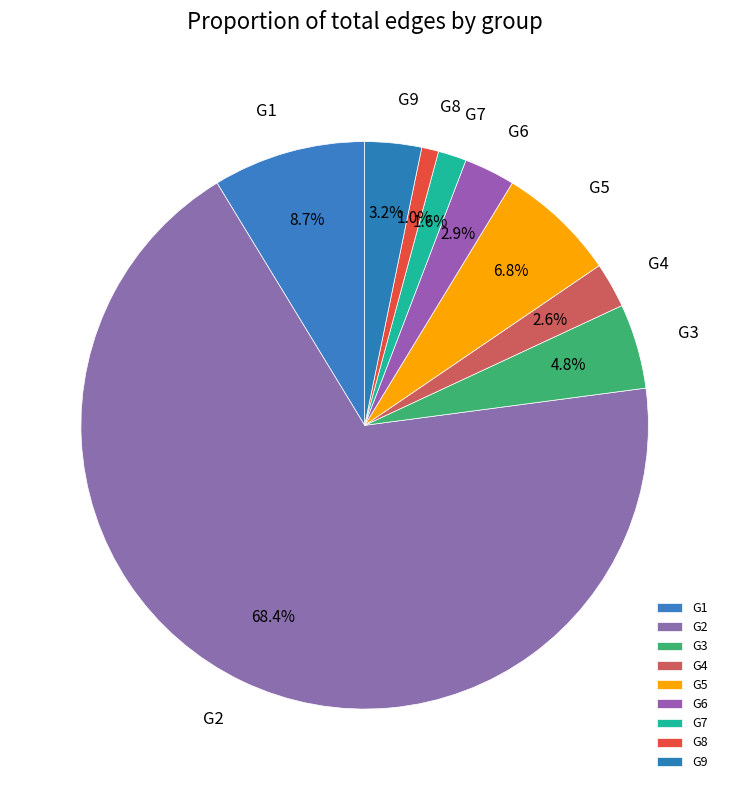

Is G2 the majority of the pie?

Yes